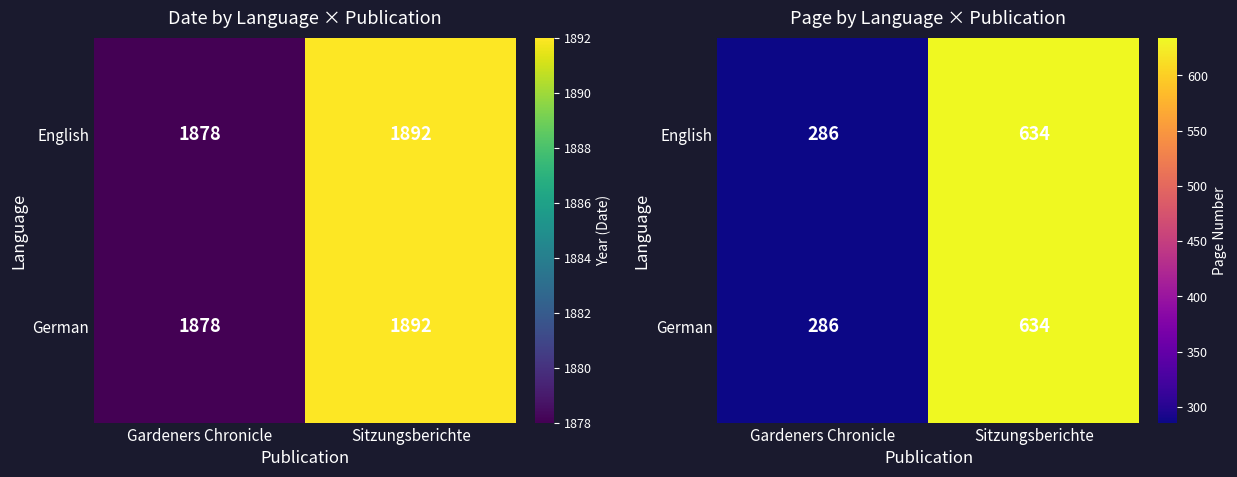

Is it true that German equals 130 at Sitzungsberichte?

False